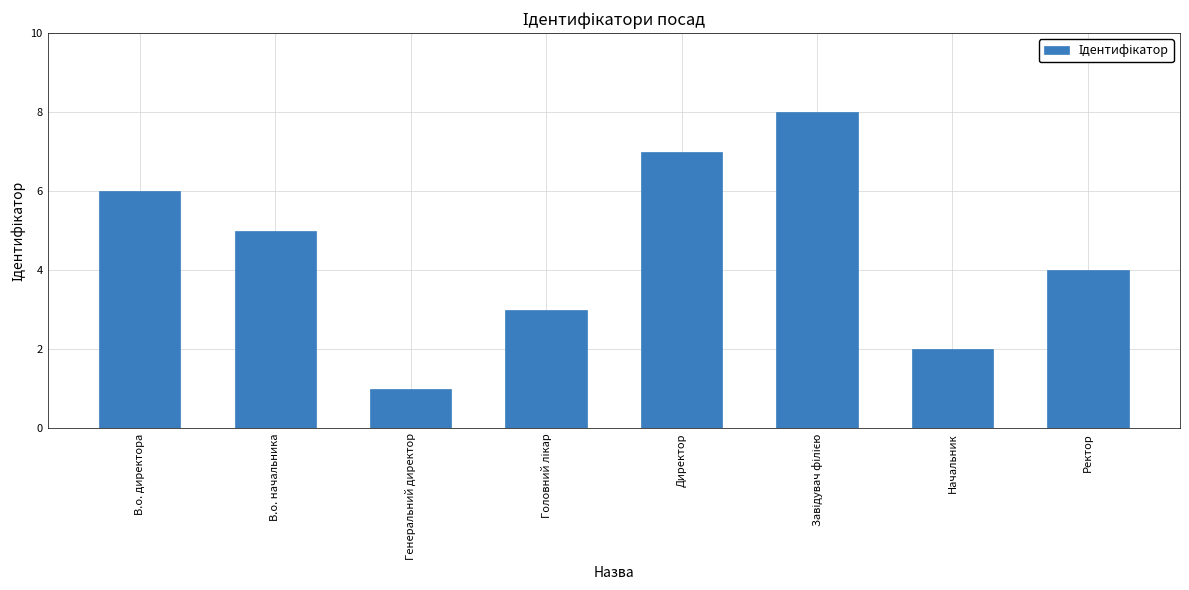

What position from the left is Ректор?

8